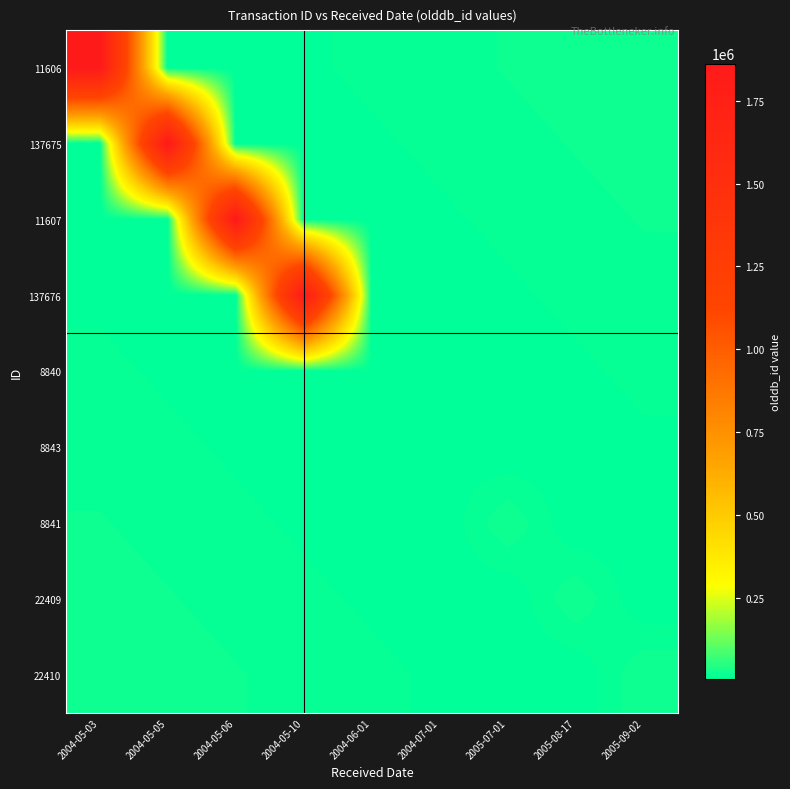

At 2004-07-01, list the series in order from smallest to largest.

8840, 8841, 137676, 22409, 8843, 11607, 22410, 137675, 11606